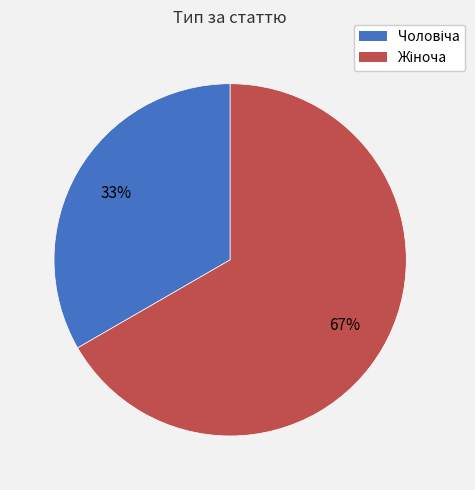

To the nearest percent, what is the average slice percentage?

50%